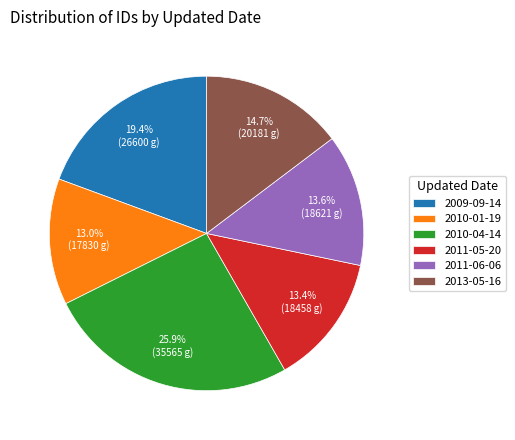

Is there a majority slice in this chart?

No